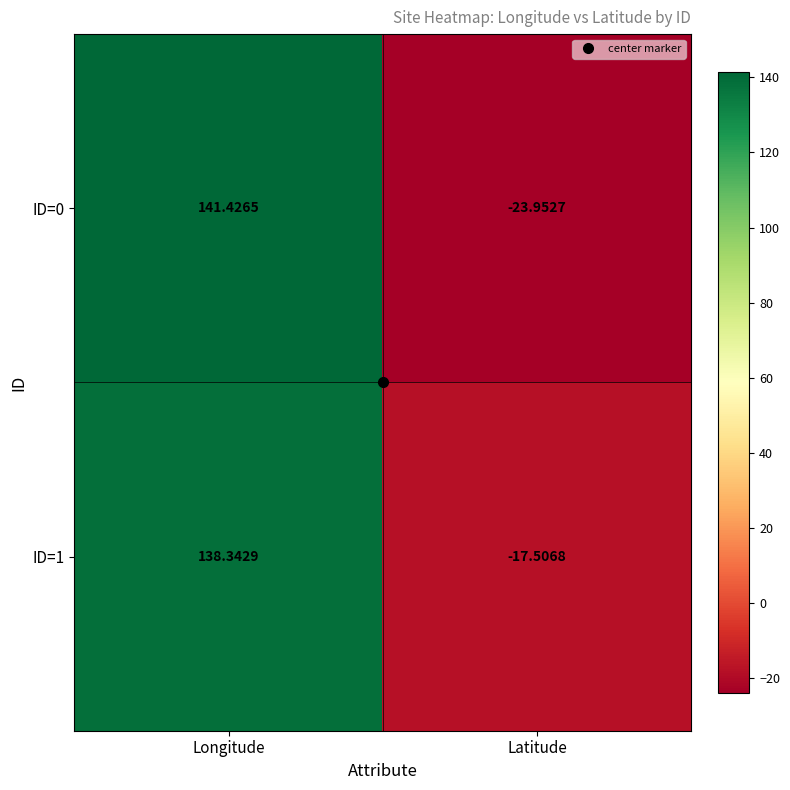

Rank the categories by ID=0 value from lowest to highest.

Latitude, Longitude